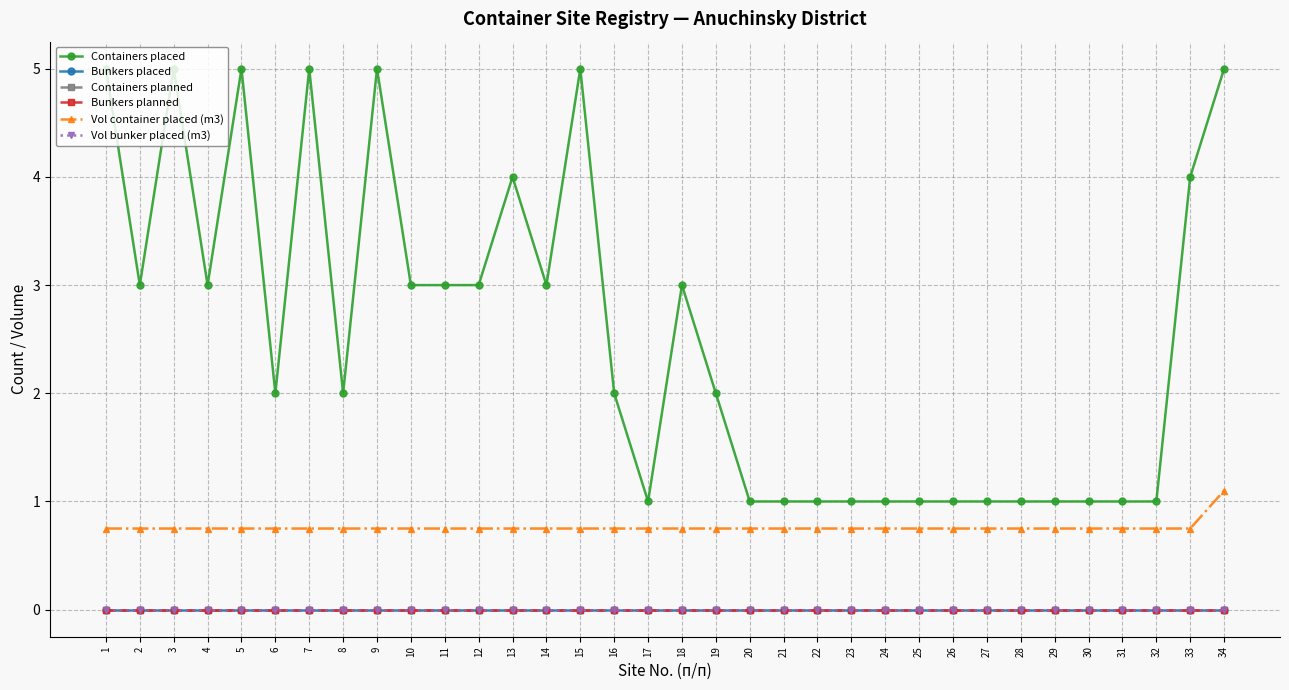

Is this an area chart (filled region under the line)?

No